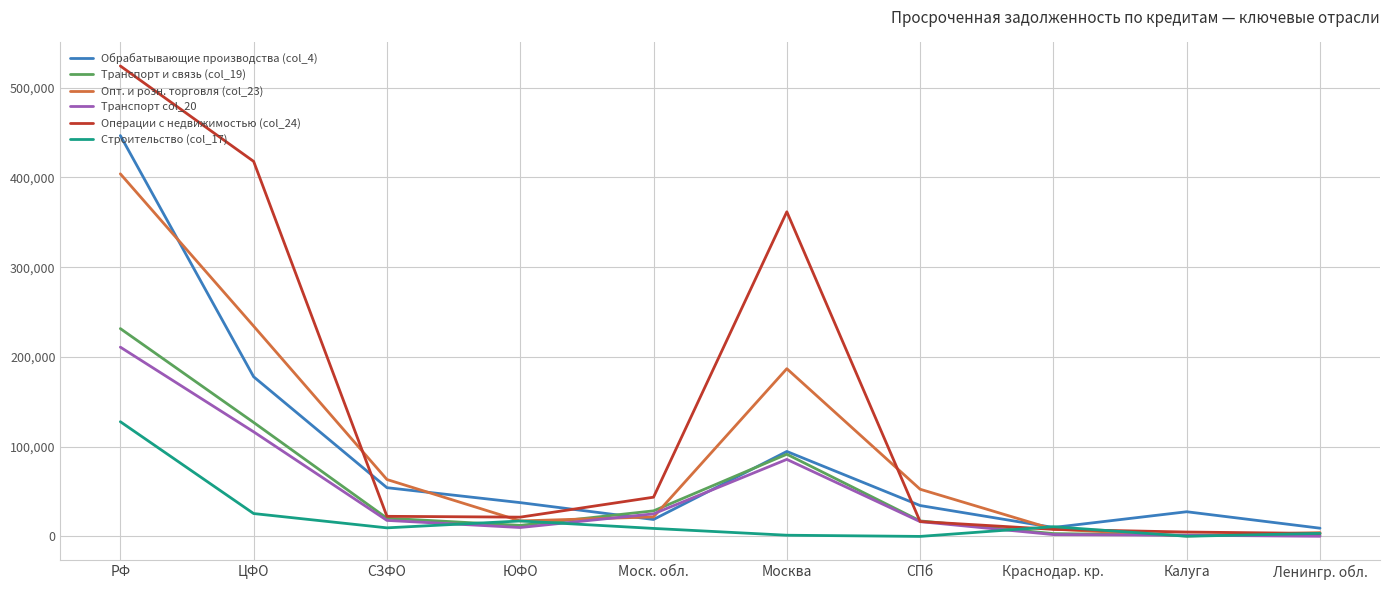

How many lines are shown in the chart?

6